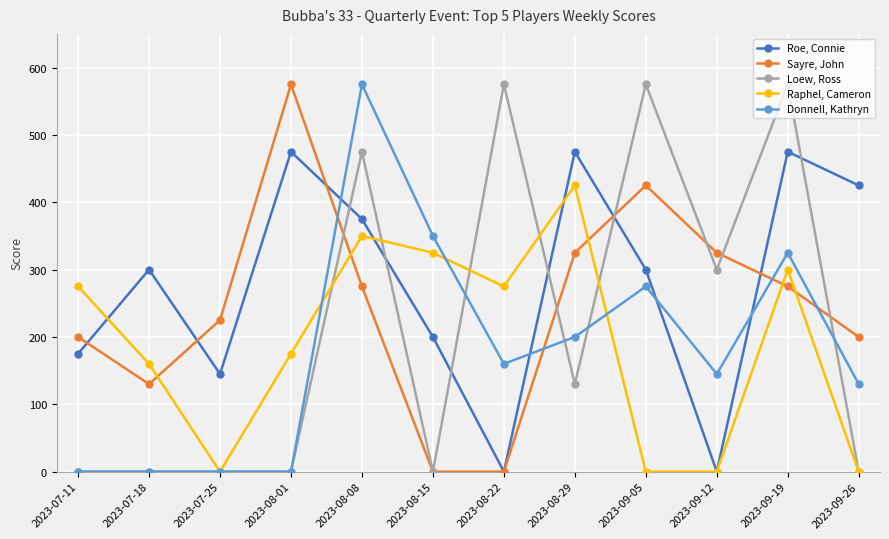

How many lines are shown in the chart?

5